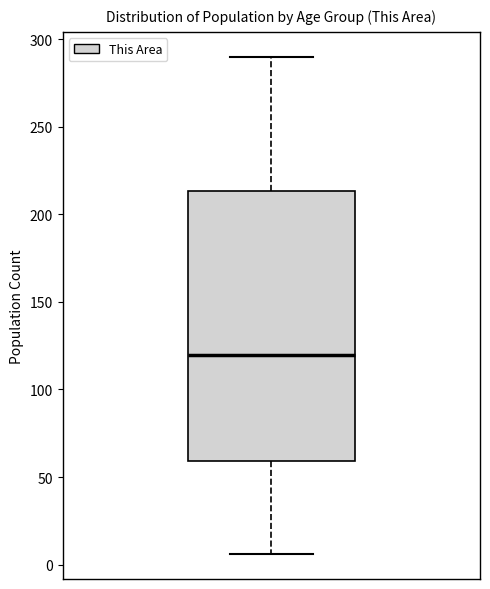

Where is the lower edge of the box on the y-axis? The values are not printed on the chart, so give them approximately, as read against the axis.

60